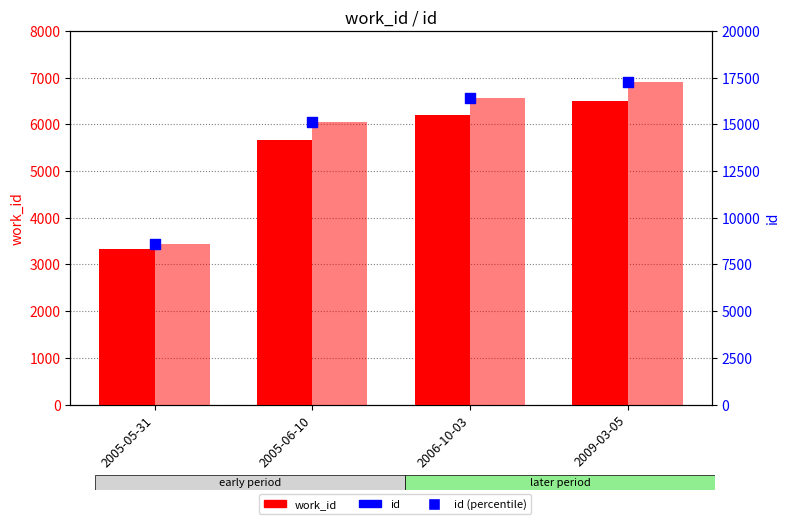

At how many categories does at least one series exceed 4916?

4